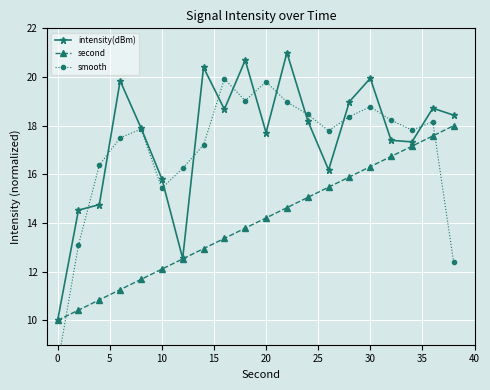

What is the maximum value for second?

18.0